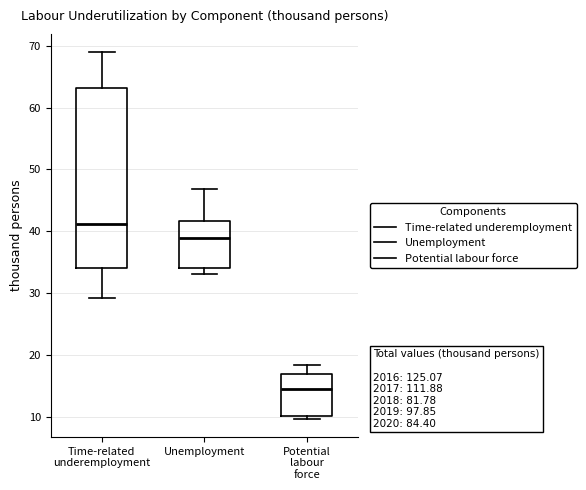

Which box has the highest median line?

Time-related underemployment